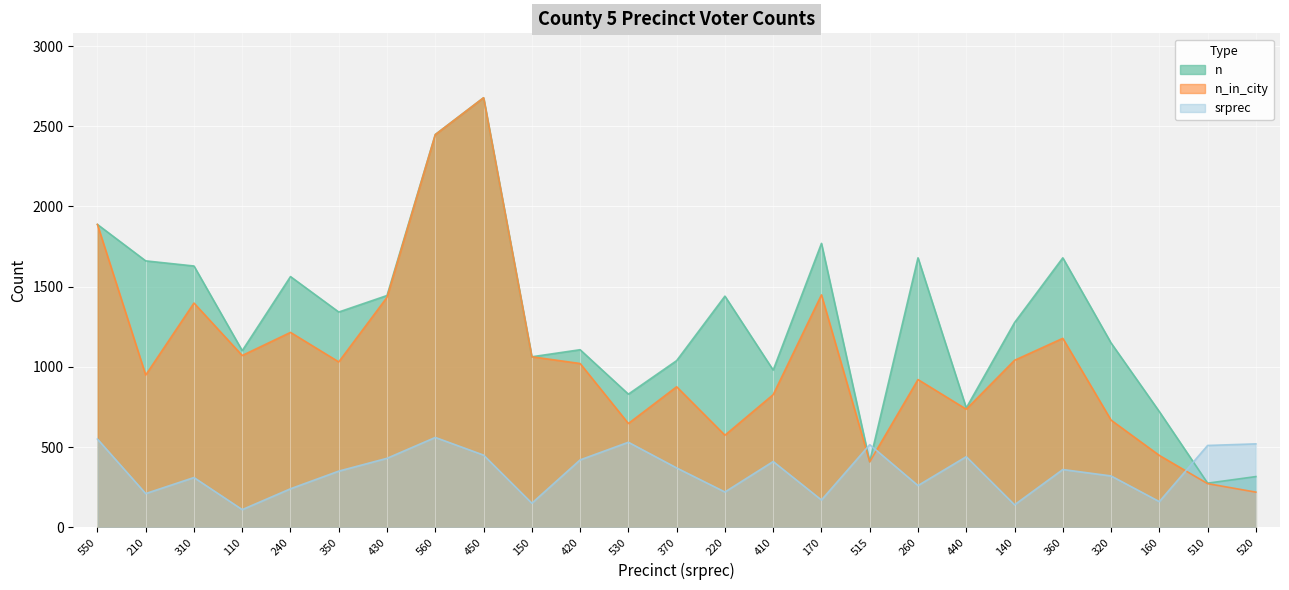

At which category is the sum across all series the highest?

450